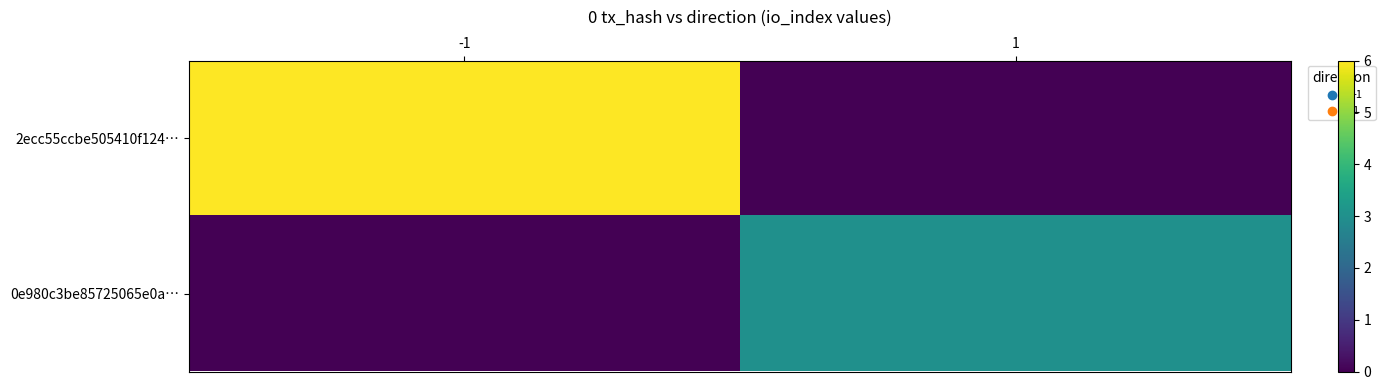

Which series has the largest range (max minus min)?

2ecc55ccbe505410f124…